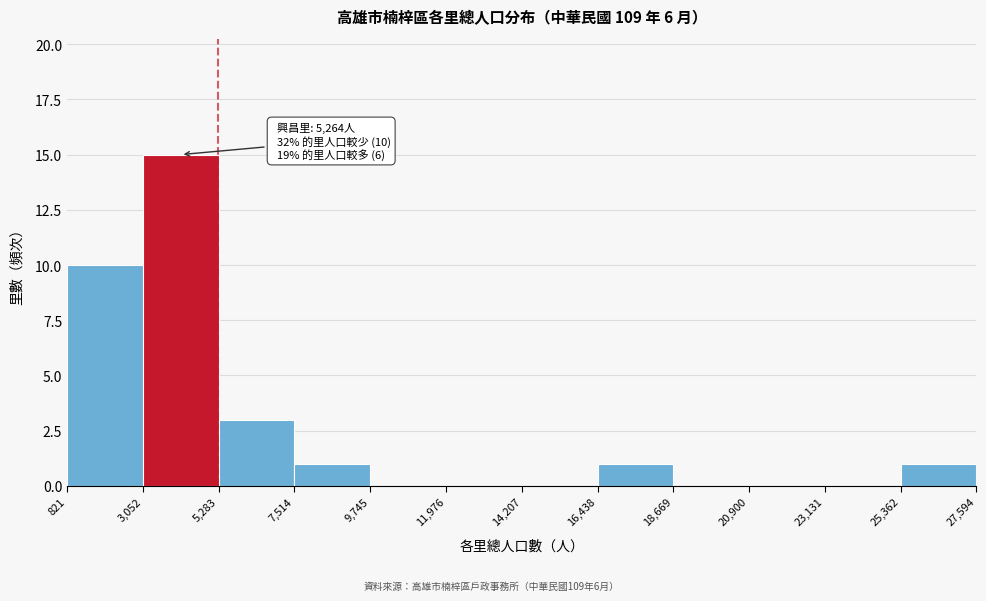

Which range on the x-axis has the tallest bar?

3,052 to 5,283